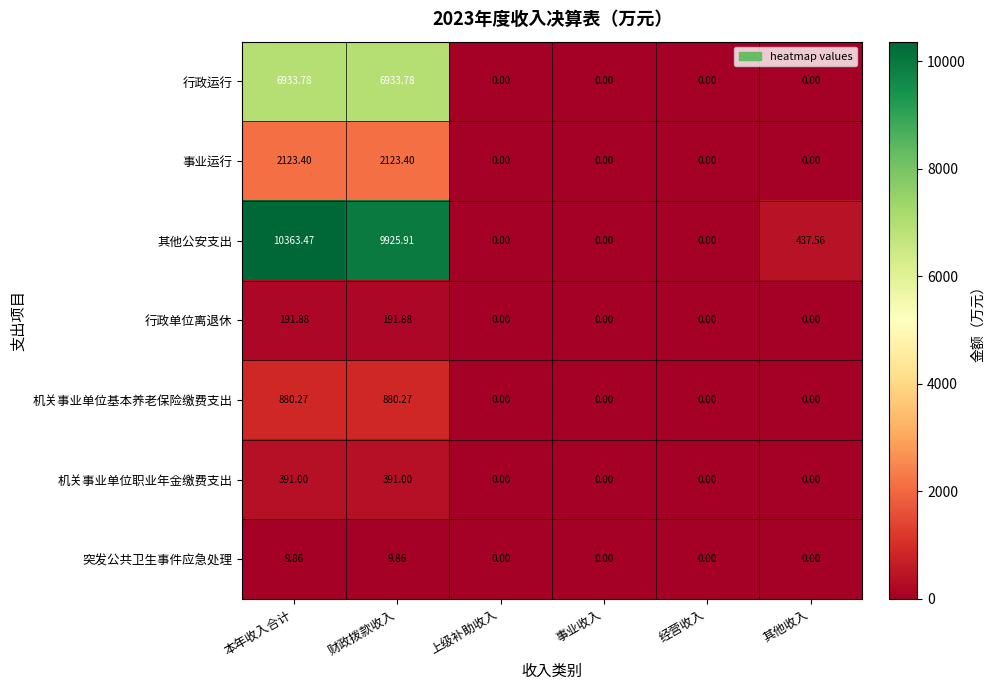

Which series has the largest range (max minus min)?

其他公安支出